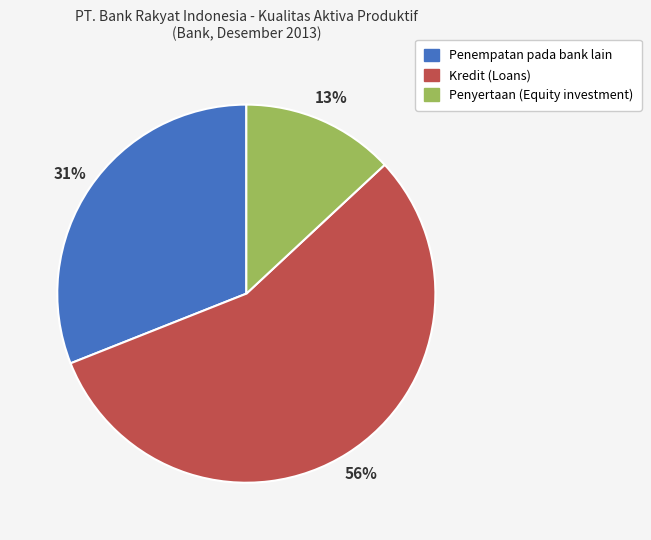

How many slices are in this pie chart?

3